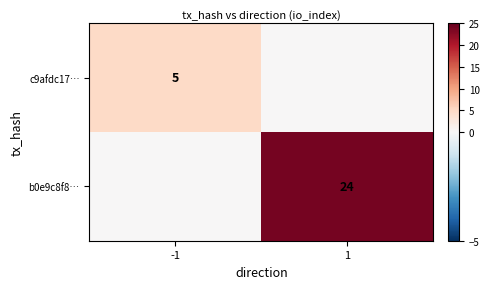

The c9afdc17… series shows 8 at -1. True or false?

False